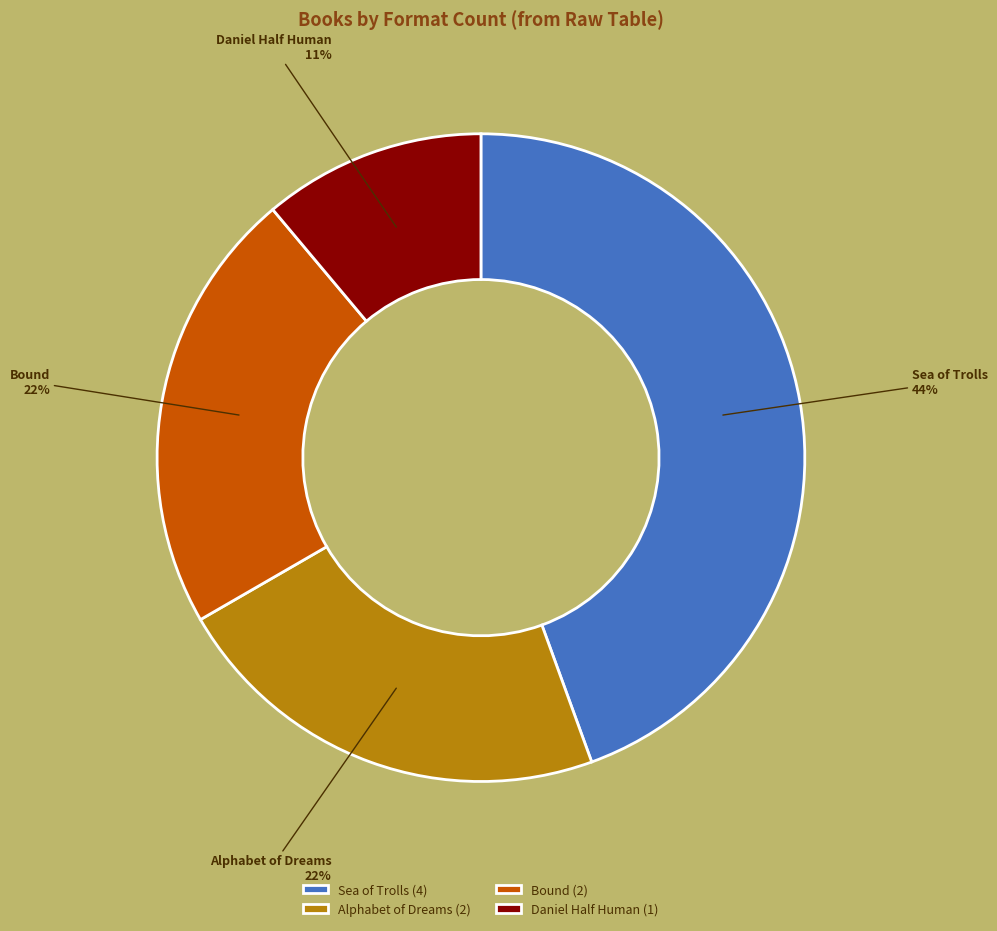

Is Alphabet of Dreams the majority of the pie?

No